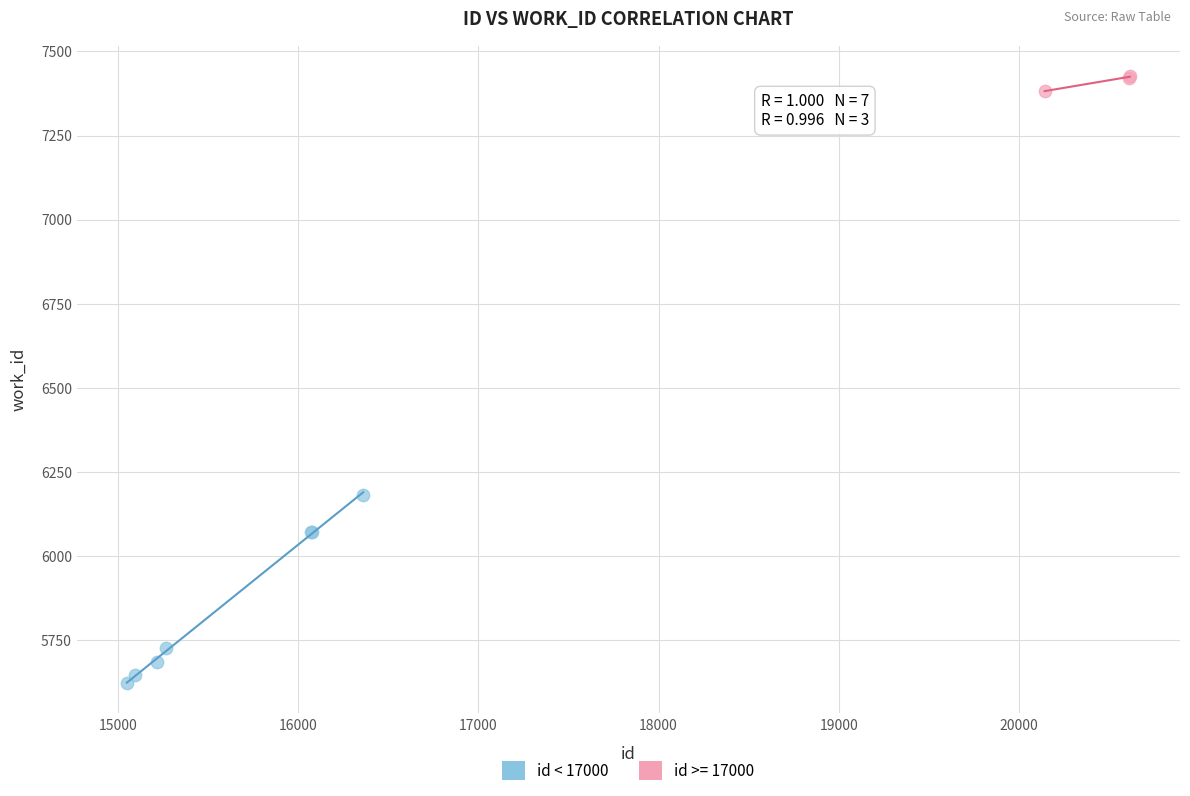

Which series has the largest Y range (max minus min)?

id < 17000